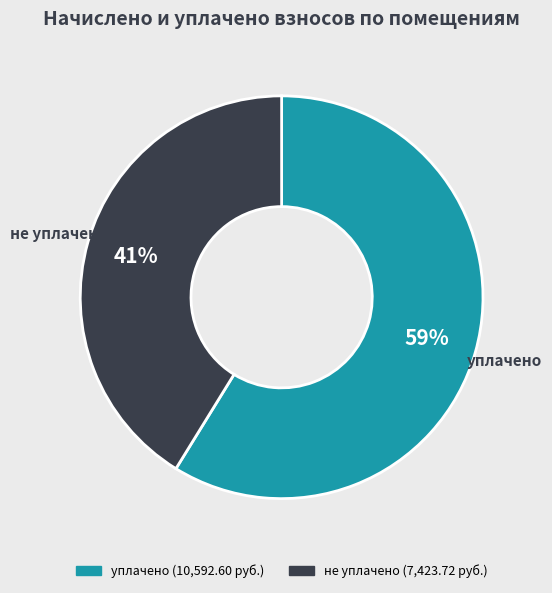

Is there a majority slice in this chart?

Yes